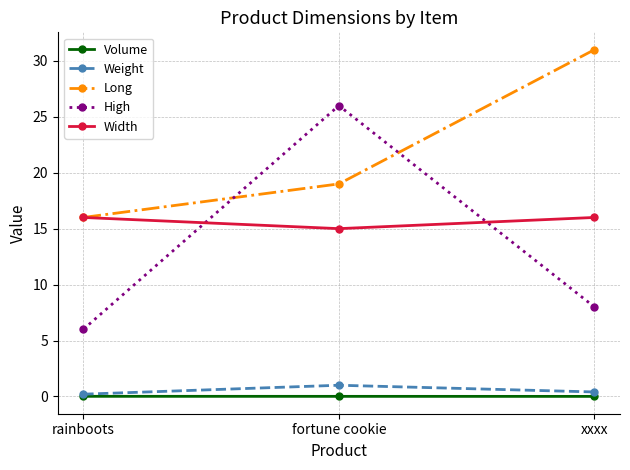

Is this an area chart (filled region under the line)?

No